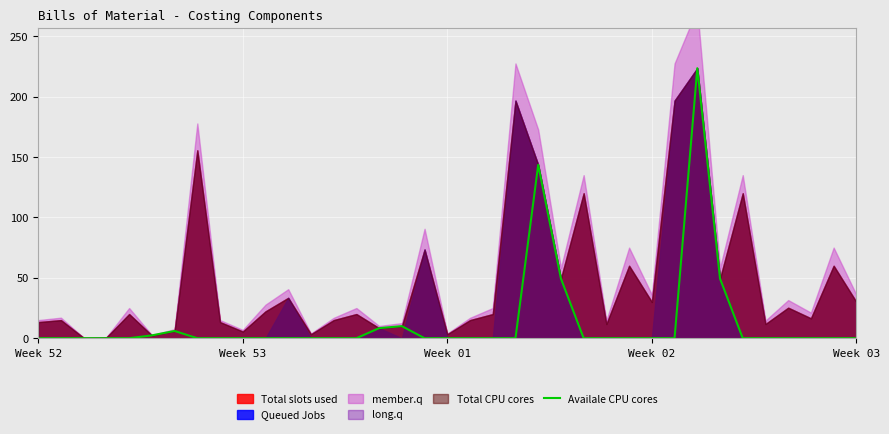

Where is the first local maximum?

6